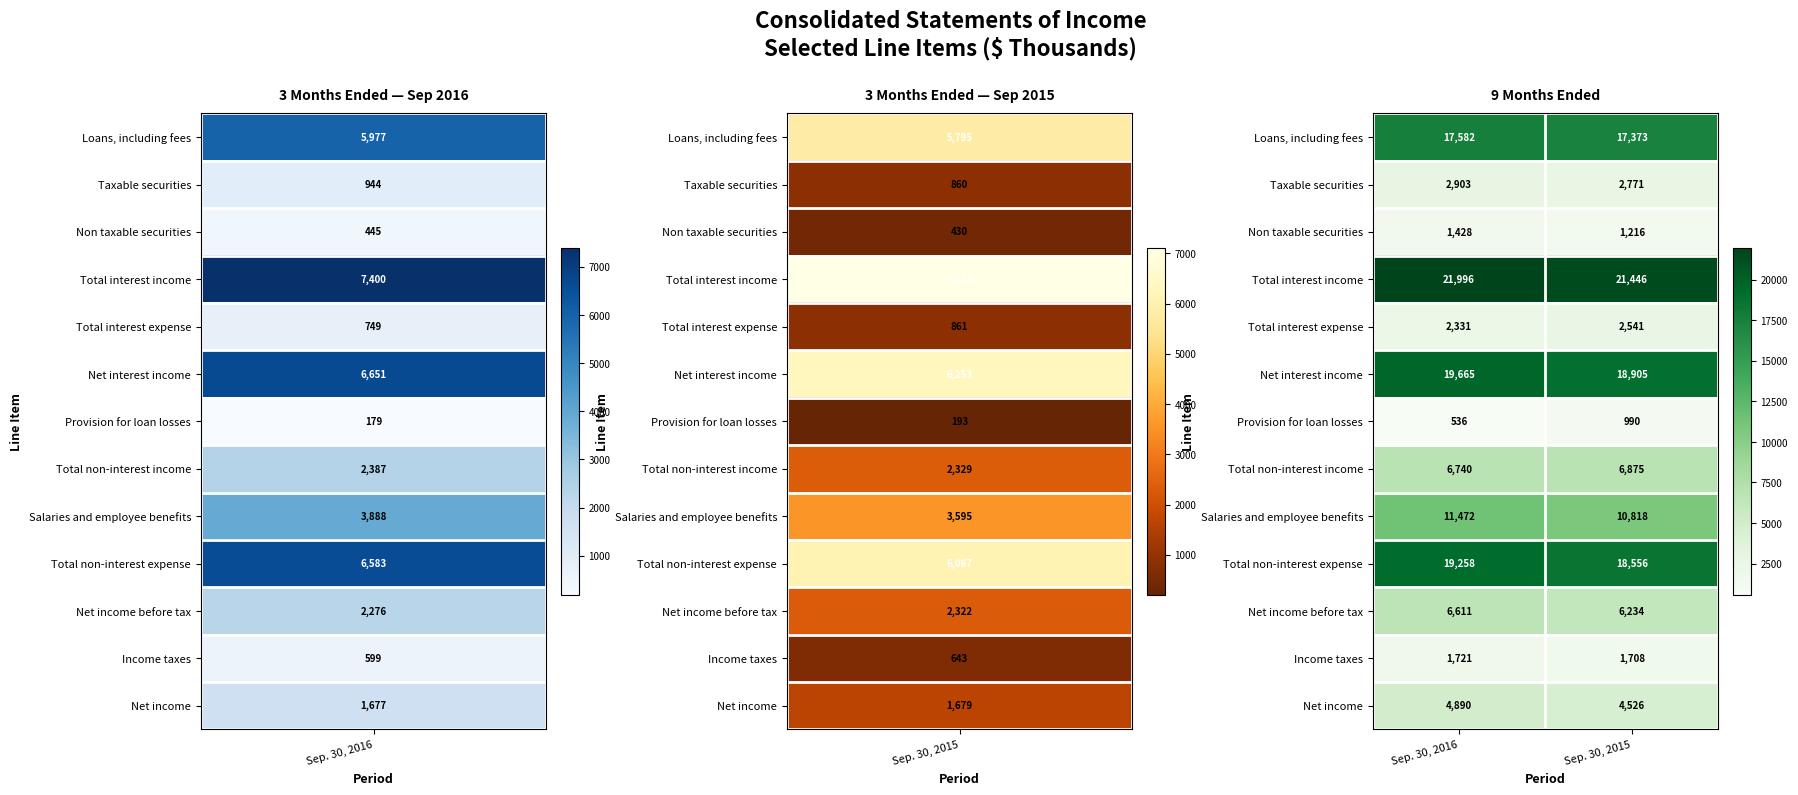

What is the maximum value shown in the chart?

21996